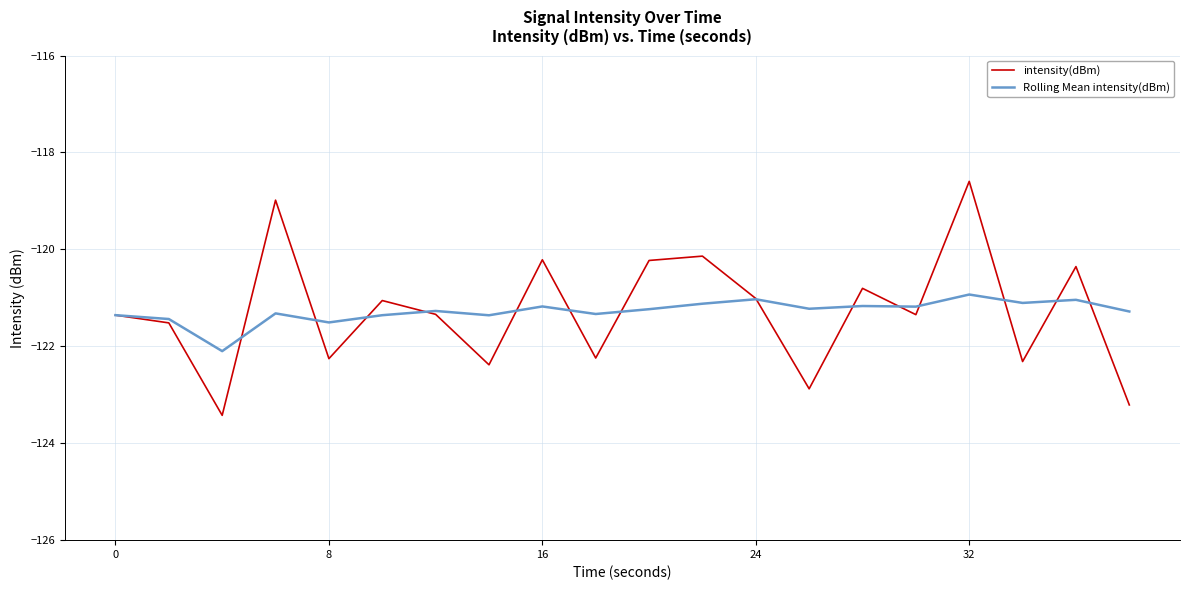

What is the greatest value displayed?

-118.6